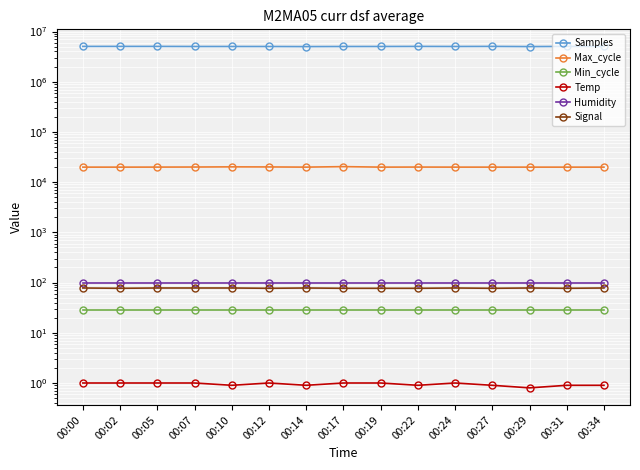

True or false: Humidity and Signal cross at least once.

False